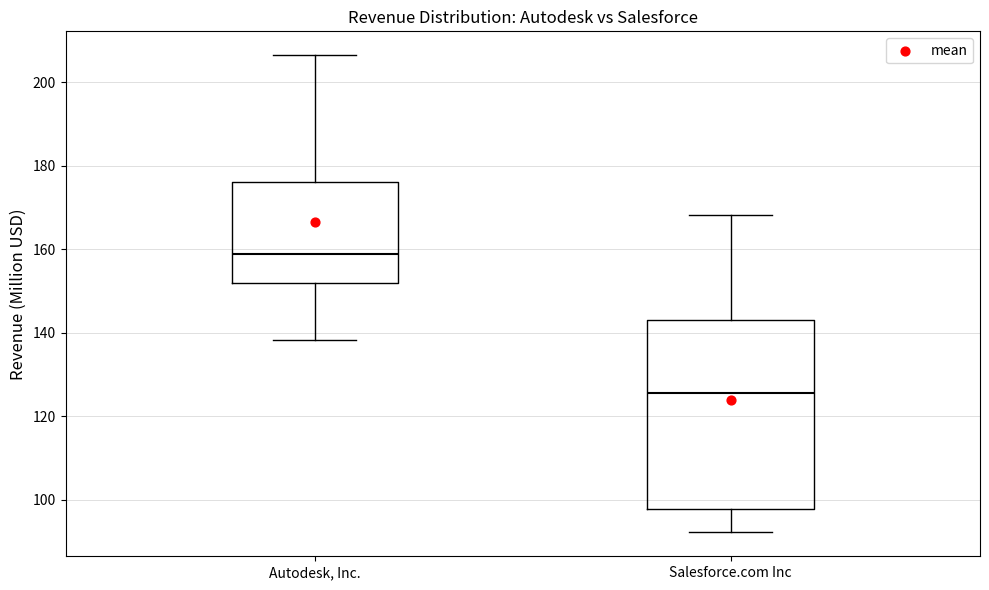

Reading left to right, read every box against the y-axis: the position of its median line, the range the box covers, and the ends of its whiskers. The values are not printed on the chart, so give them approximately, as read against the axis.

Autodesk, Inc.: median 158, box 152 to 176, whiskers 138 to 206
Salesforce.com Inc: median 126, box 98 to 144, whiskers 92 to 168